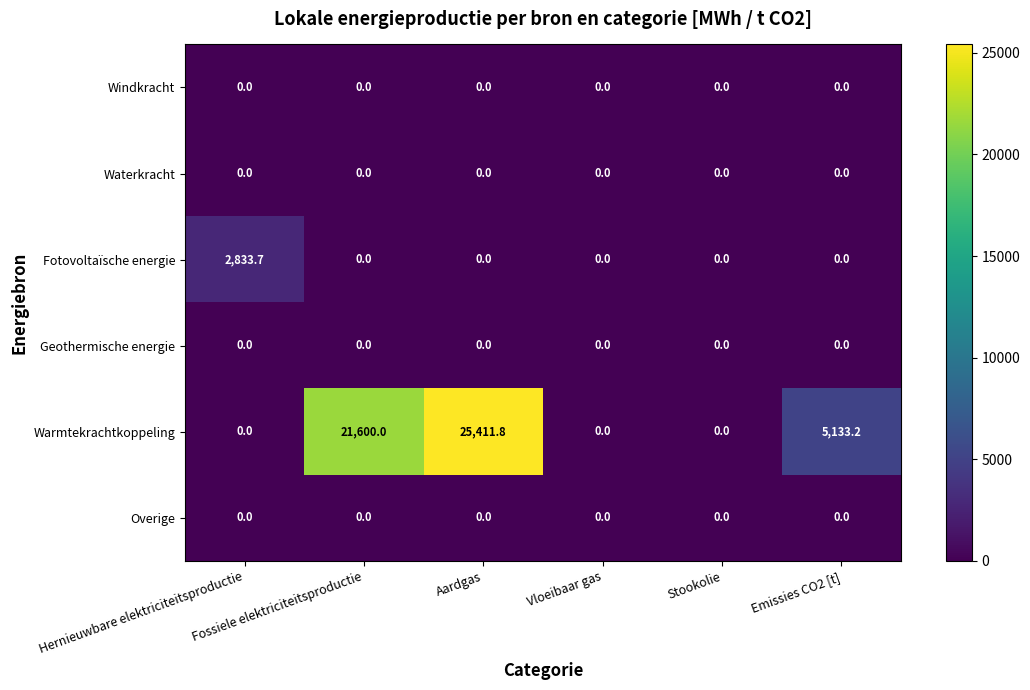

What is the maximum value shown in the chart?

25411.8